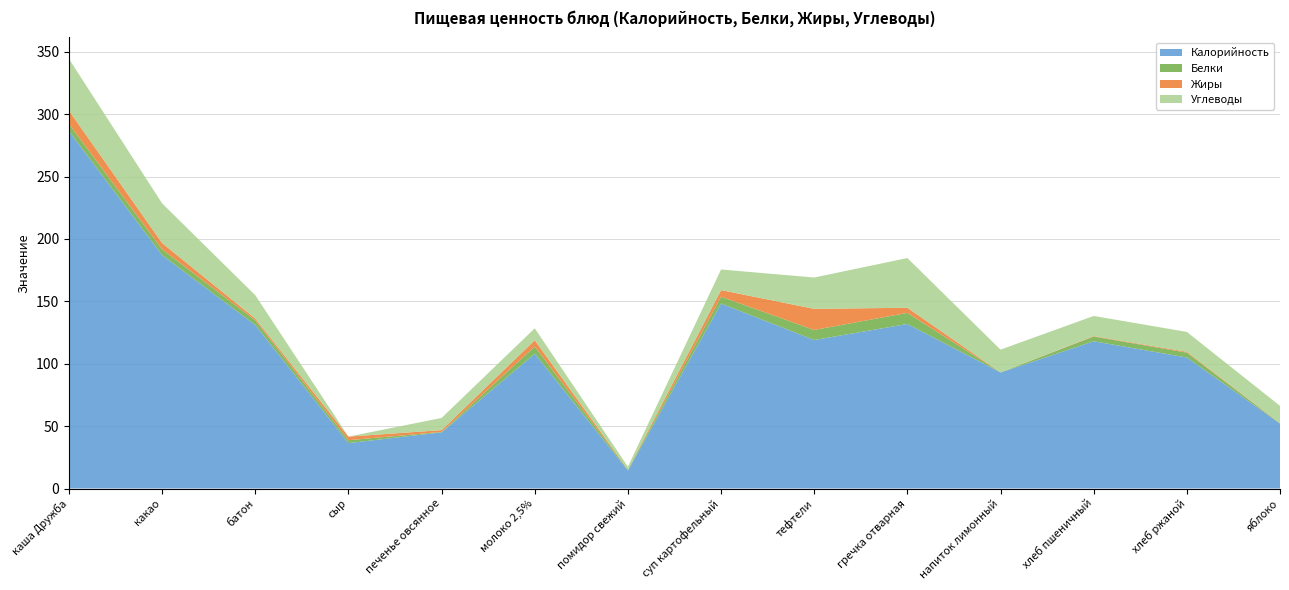

Reading left to right, extract all data points from this chart.

Калорийность: 286.4	187.0	131.0	36.4	45.0	108.0	14.4	148.2	119.0	131.9	93.0	118.0	105.0	52.0
Белки: 5.8	4.7	3.8	2.3	0.4	5.8	0.7	5.5	8.1	8.9	0.1	3.8	3.9	0.3
Жиры: 10.7	5.0	1.4	2.9	1.4	5.0	0.1	5.3	16.9	4.1	0.0	0.4	0.7	0.2
Углеводы: 41.5	31.8	18.7	0.0	9.8	9.6	2.3	16.5	25.1	39.8	18.2	16.1	15.9	13.8